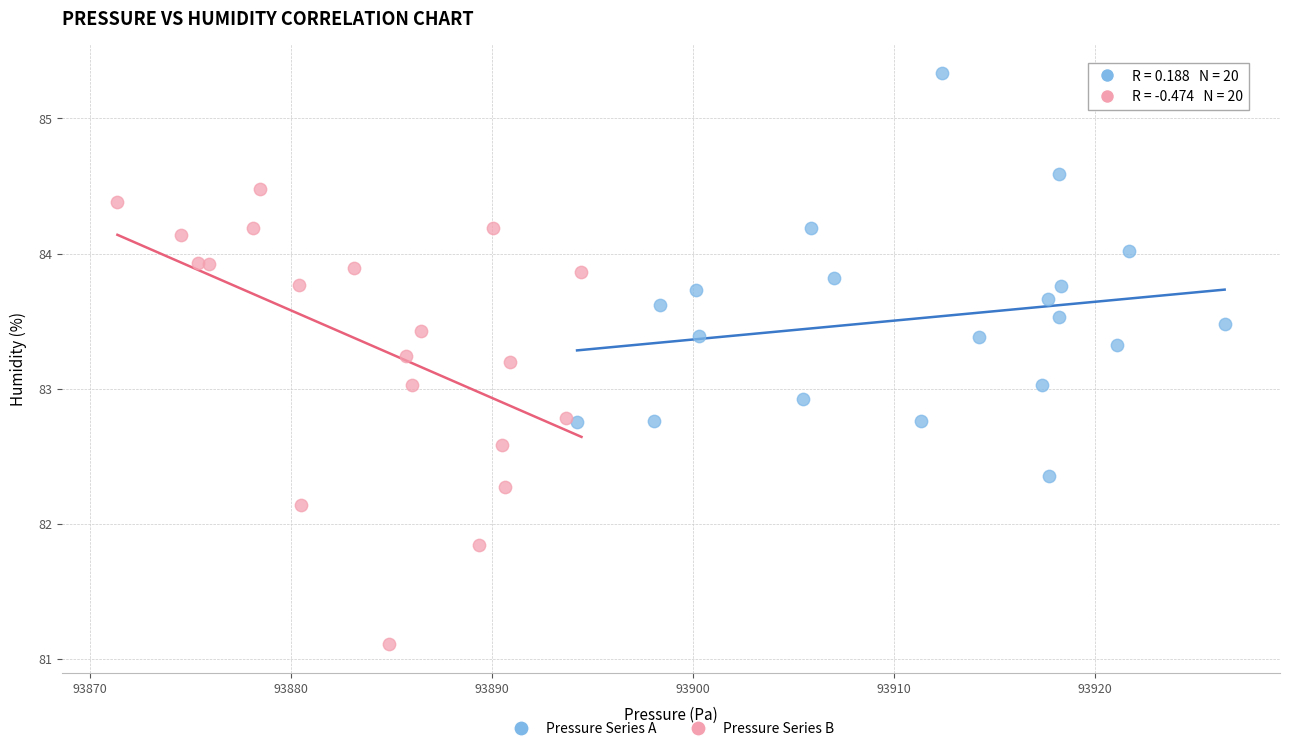

Which series contains the highest Y value?

Pressure Series A